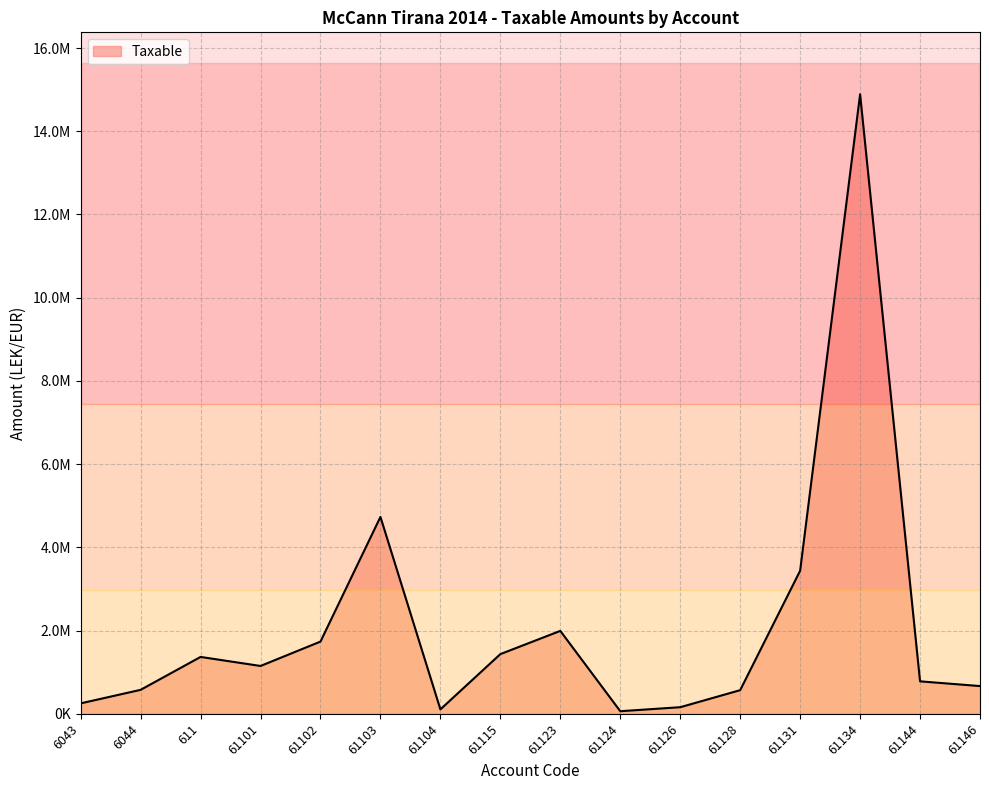

True or false: the data shows 105900.0 at 61104.

True